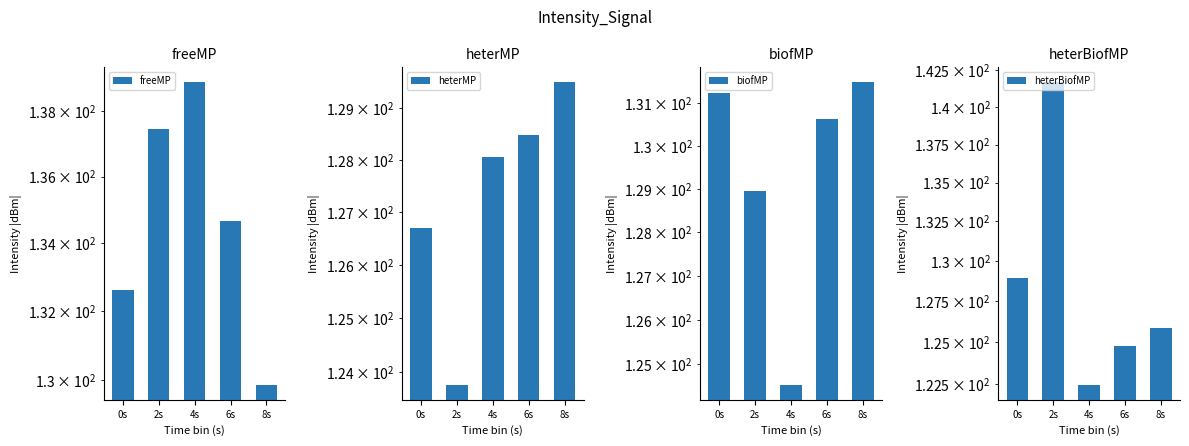

Reading left to right, what are all the values shown in this chart?

freeMP: 132.6	137.4	138.9	134.7	129.9
heterMP: 126.7	123.8	128.1	128.5	129.5
biofMP: 131.2	128.9	124.5	130.6	131.5
heterBiofMP: 128.9	141.7	122.5	124.8	125.8